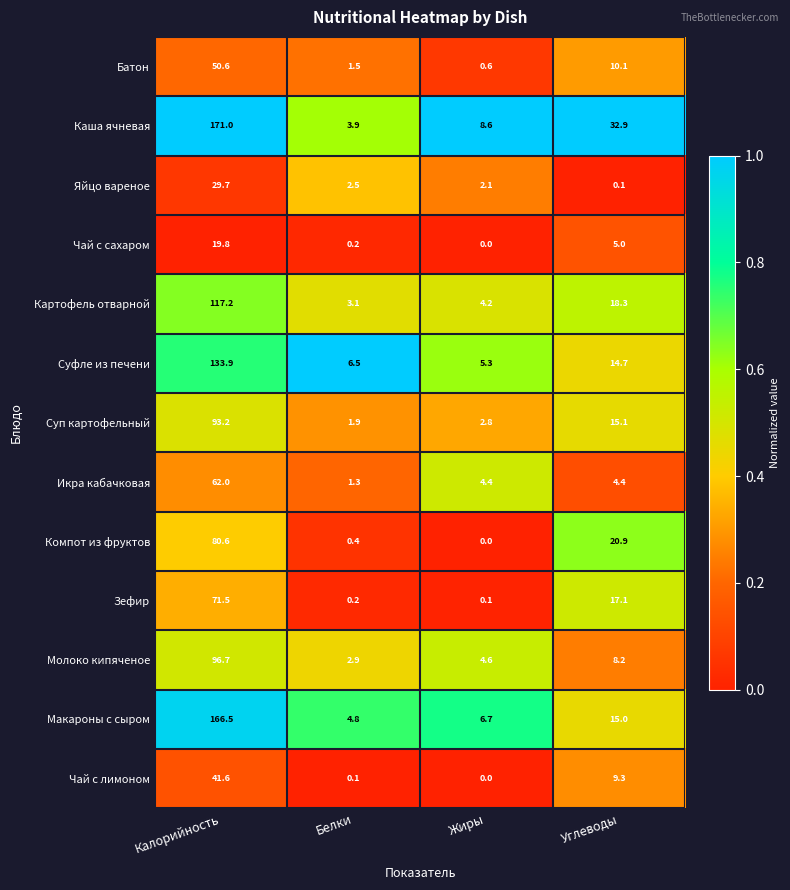

Rank the series by their maximum value, from lowest to highest.

Чай с сахаром, Яйцо вареное, Чай с лимоном, Батон, Икра кабачковая, Зефир, Компот из фруктов, Суп картофельный, Молоко кипяченое, Картофель отварной, Суфле из печени, Макароны с сыром, Каша ячневая